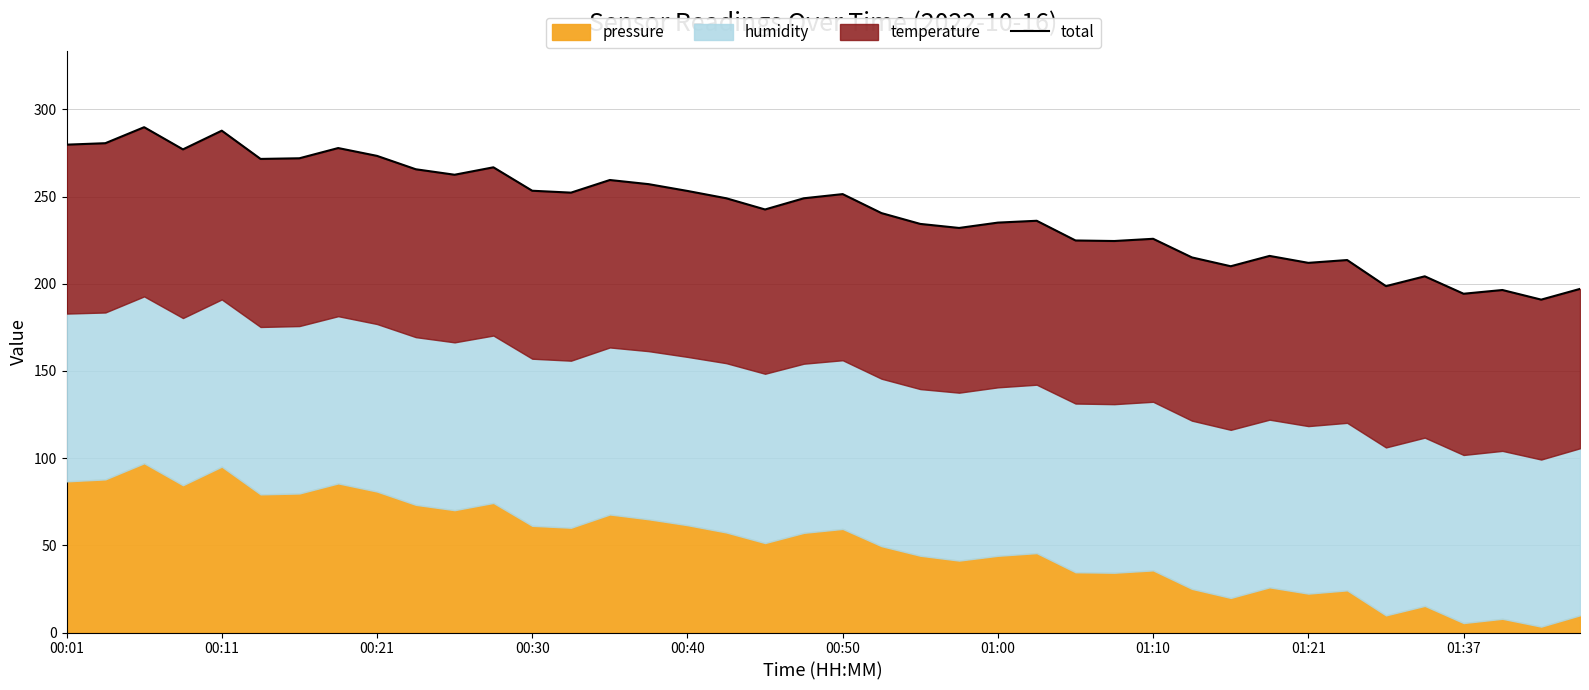

What is the sum of the values at 23 and 37?

428.4